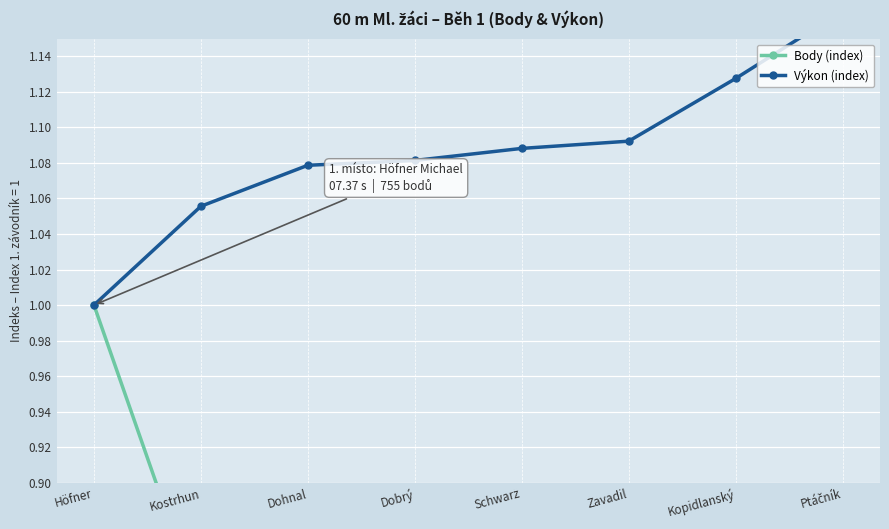

How many series are shown in this chart?

2